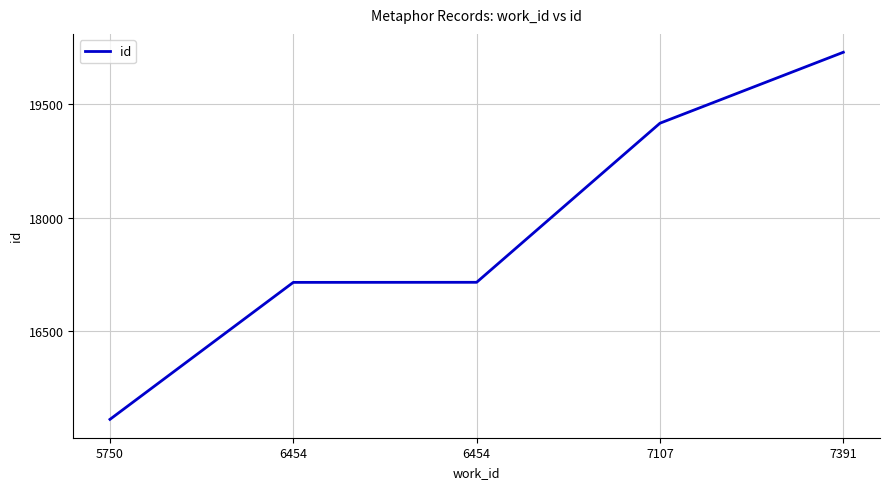

What is the difference between the values at 5750 and 7107?

3924